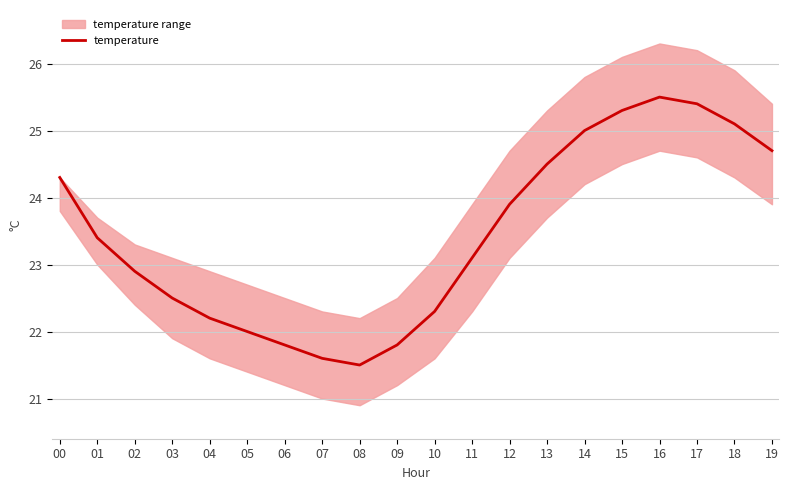

Approximately how many times larger is the value at 18 compared to 10?

1.1